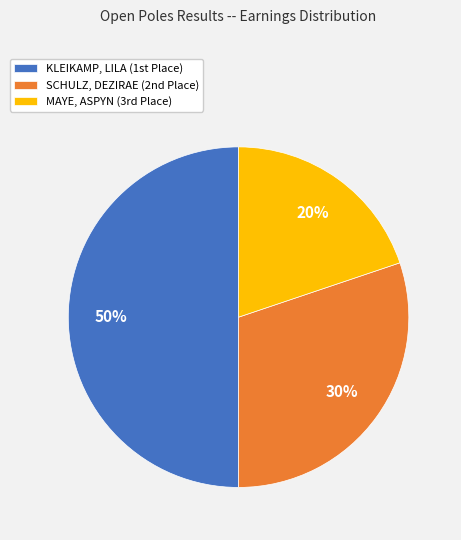

To the nearest percent, what is the average slice percentage?

33%